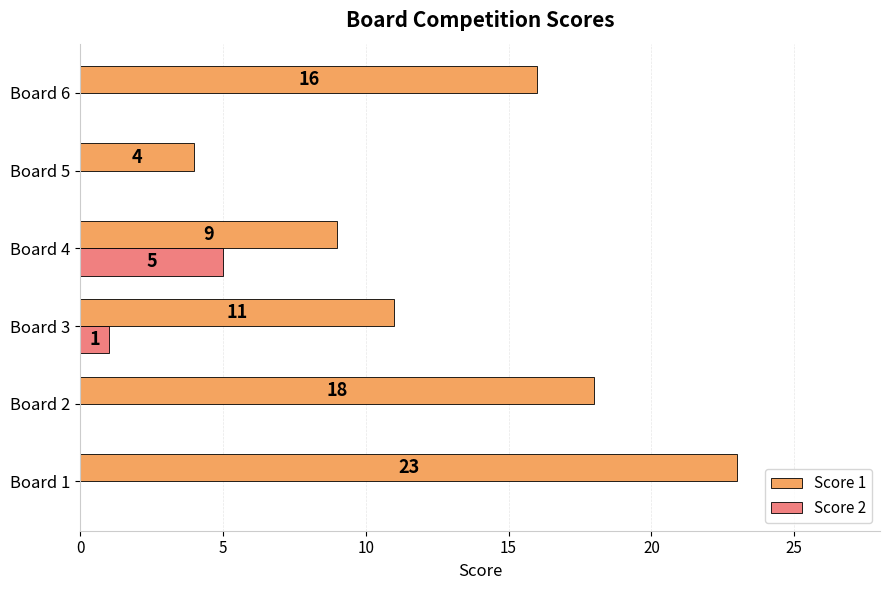

What is the sum of all Score 1 values?

81